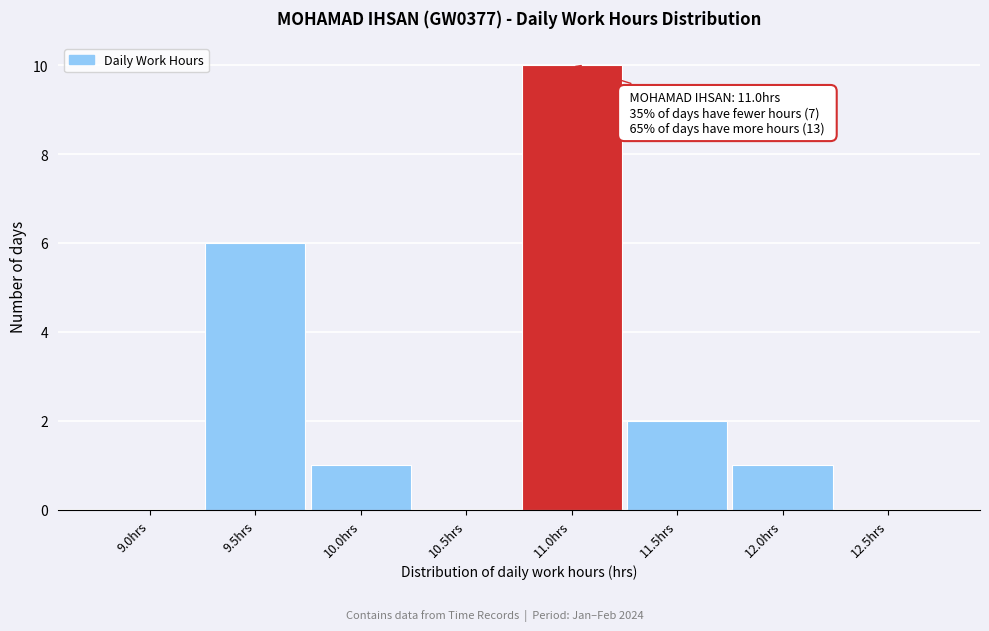

Reading right to left, list all the values displayed in this chart.

12.5hrs=0	12.0hrs=1	11.5hrs=2	11.0hrs=10	10.5hrs=0	10.0hrs=1	9.5hrs=6	9.0hrs=0